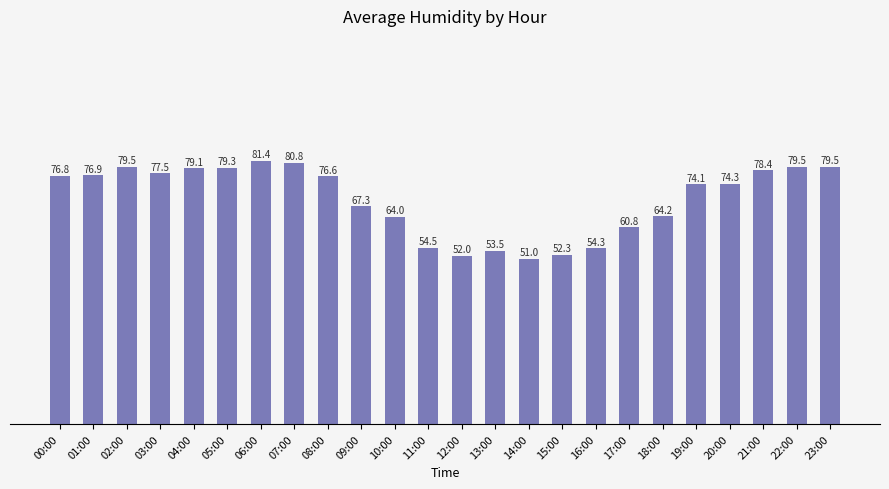

Reading left to right, transcribe all the data shown in this chart.

00:00=76.8	01:00=76.9	02:00=79.5	03:00=77.5	04:00=79.1	05:00=79.3	06:00=81.4	07:00=80.8	08:00=76.6	09:00=67.3	10:00=64.0	11:00=54.5	12:00=52.0	13:00=53.5	14:00=51.0	15:00=52.3	16:00=54.3	17:00=60.8	18:00=64.2	19:00=74.1	20:00=74.3	21:00=78.4	22:00=79.5	23:00=79.5